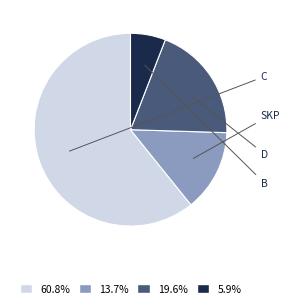

Count the number of slices in the pie.

4